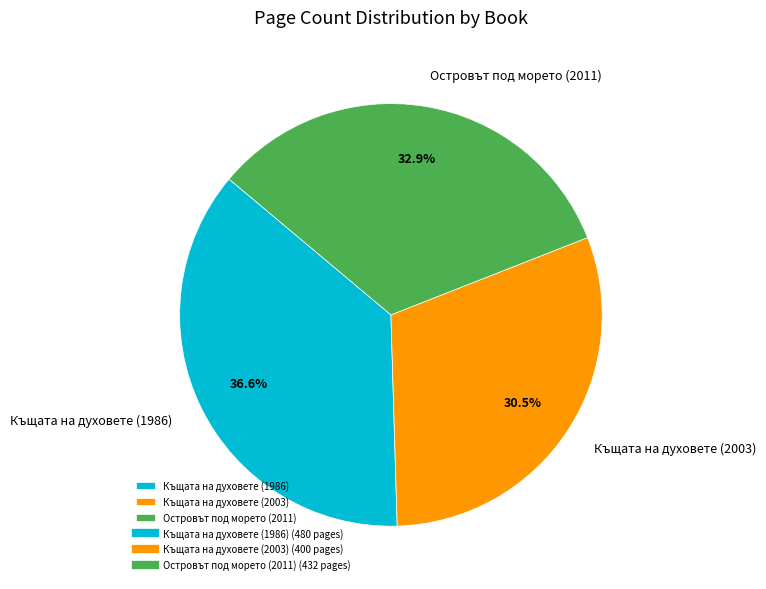

Which has a higher value, Къщата на духовете (2003) or Къщата на духовете (1986)?

Къщата на духовете (1986)